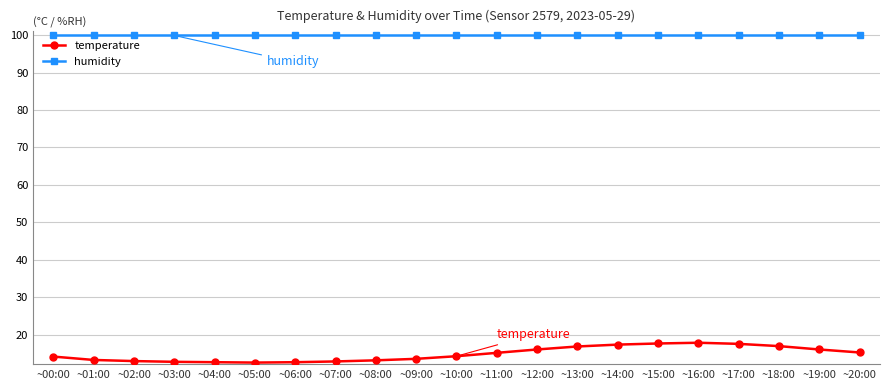

List the series in order of their peak value, highest first.

humidity, temperature